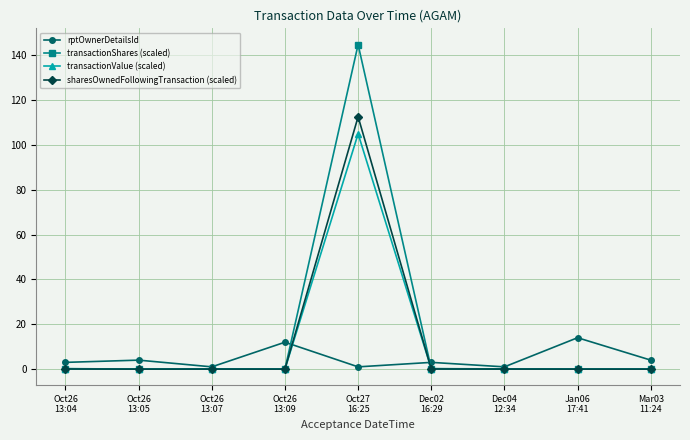

What is the highest value of the transactionValue (scaled) series?

105.0